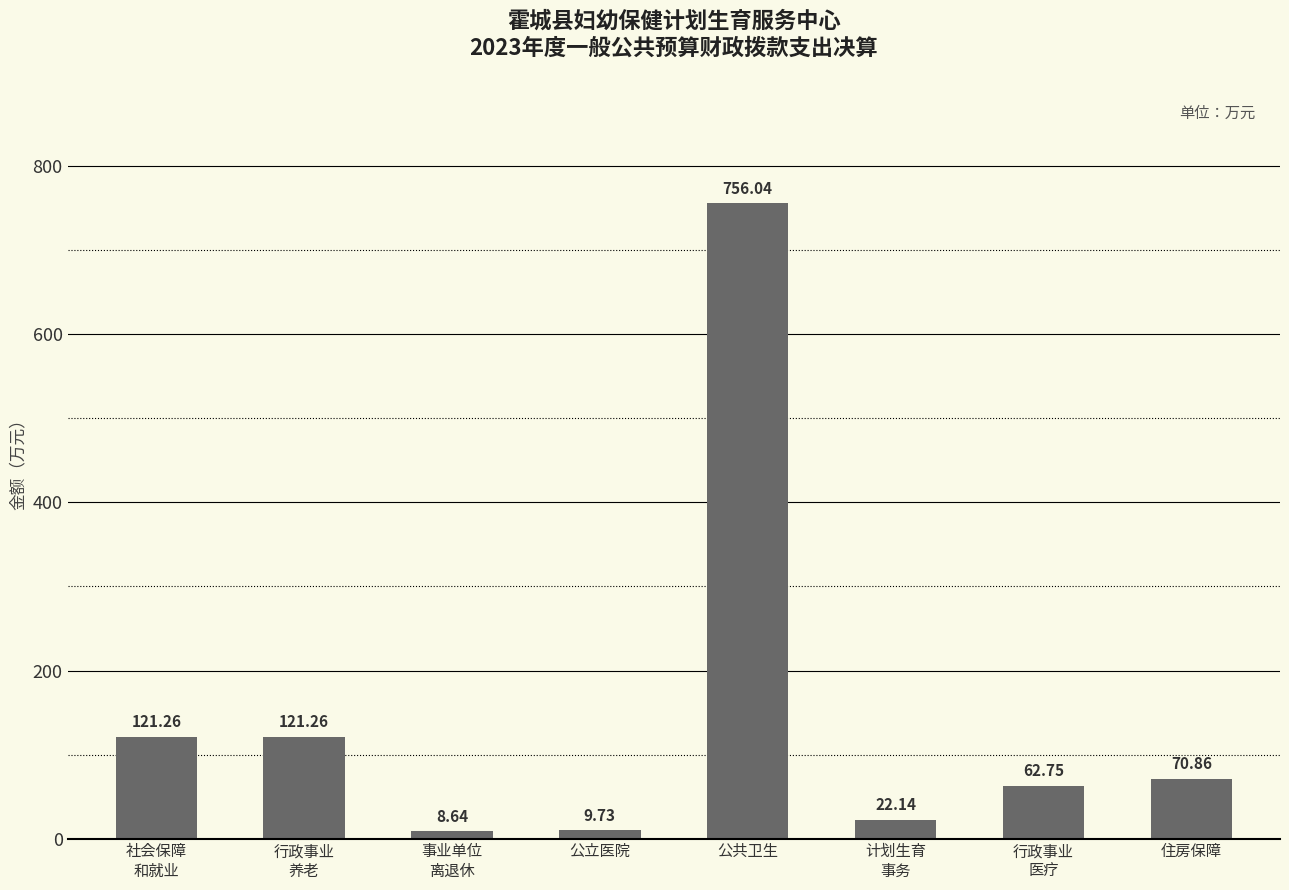

Reading right to left, transcribe all the data shown in this chart.

70.9	62.8	22.1	756.0	9.7	8.6	121.3	121.3